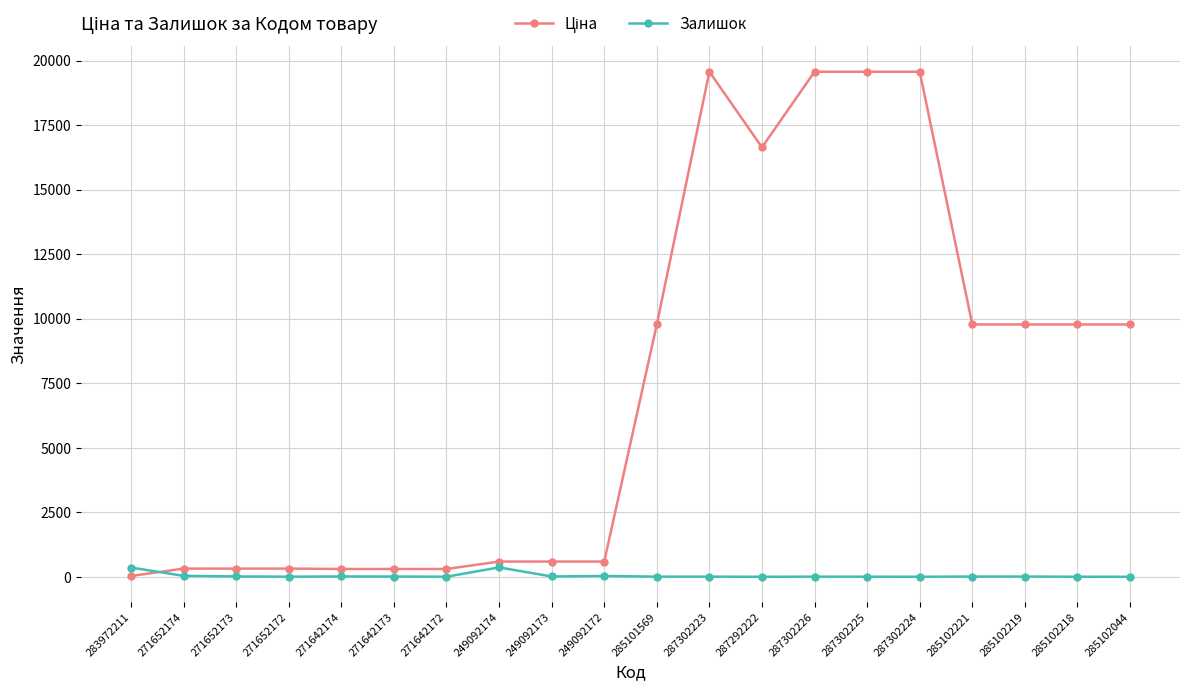

What is the average value of the Залишок series?

45.8